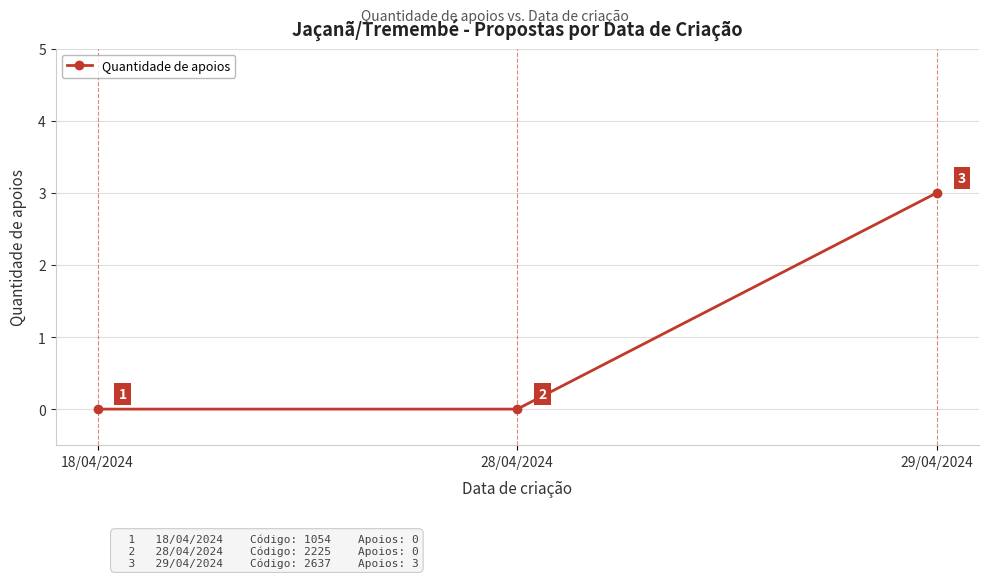

Between 18/04/2024 and 29/04/2024, which is larger?

29/04/2024